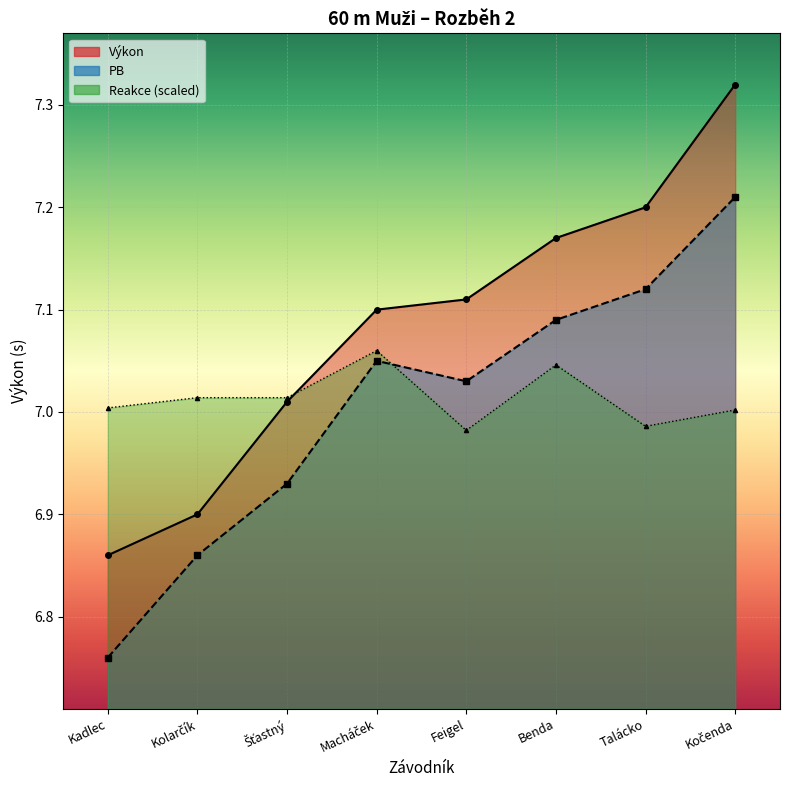

True or false: PB and Výkon intersect in this chart.

False